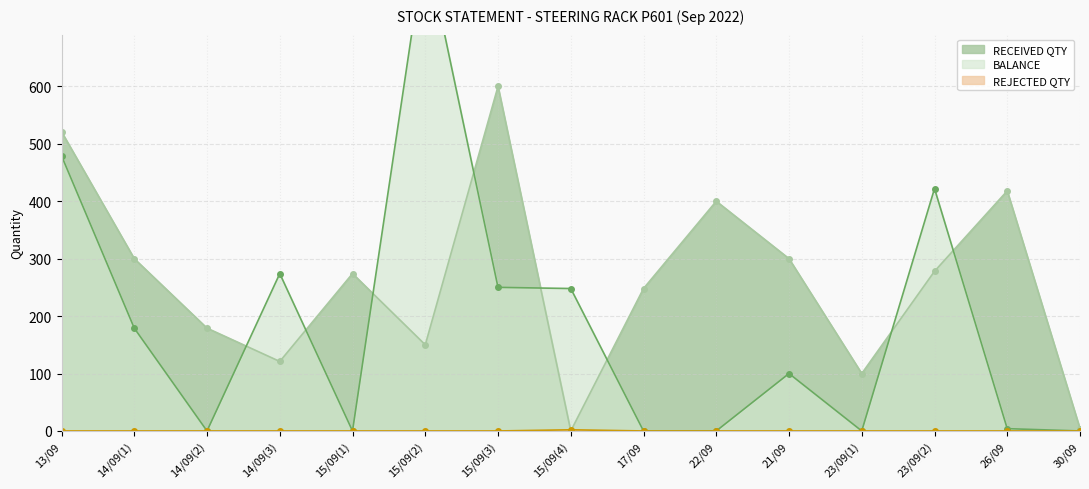

Reading left to right, list all the values displayed in this chart.

RECEIVED QTY: 521	300	179	121	274	150	600	0	248	400	300	100	278	418	4
BALANCE: 479	179	0	274	0	850	250	248	0	0	100	0	422	4	0
REJECTED QTY: 0	0	0	0	0	0	0	2	0	0	0	0	0	0	0